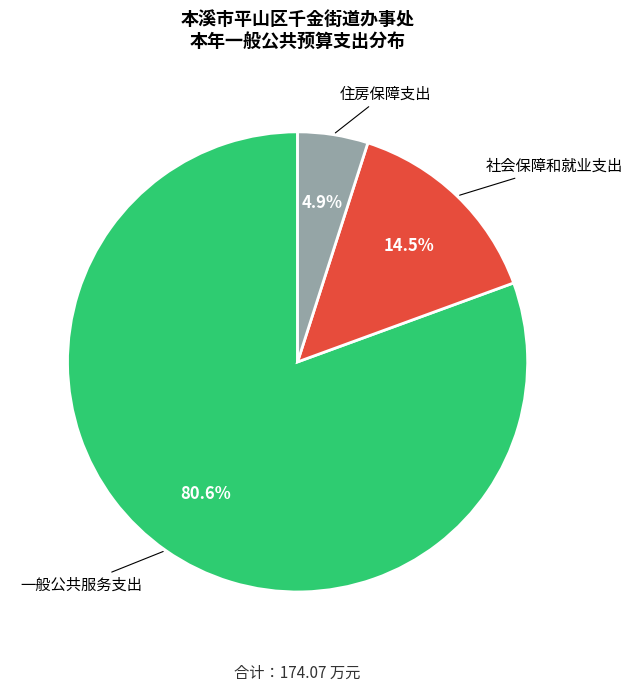

How many slices are in this pie chart?

3